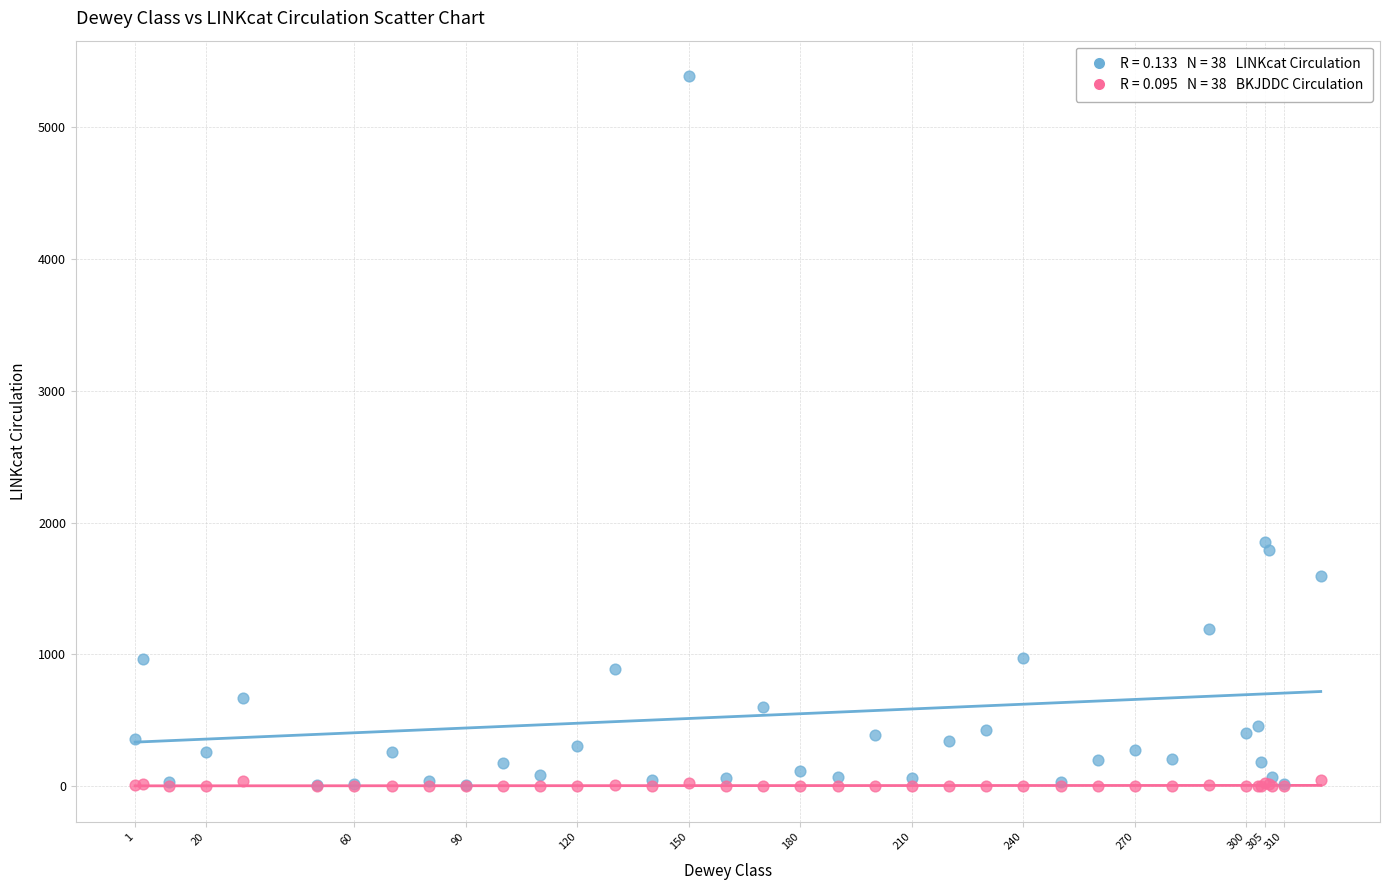

Across all series, what Y value is closest to 2691?

1854